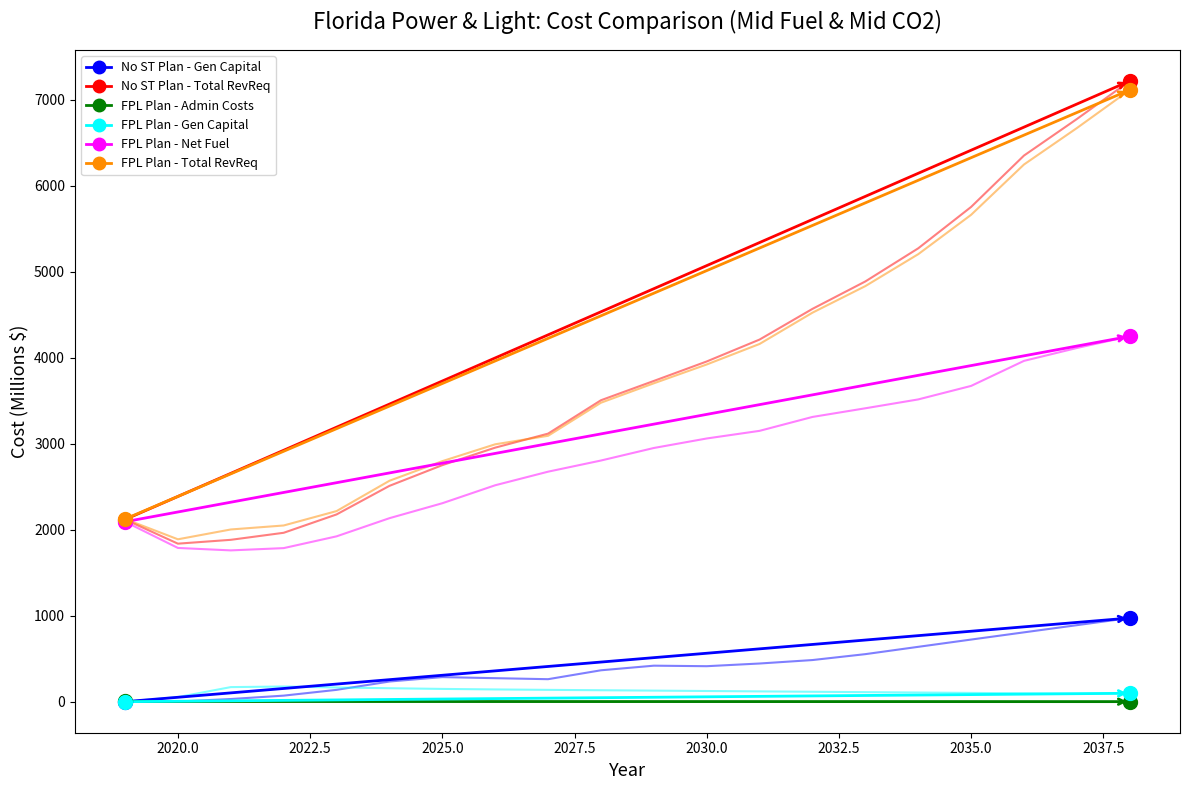

Which series has the largest range (max minus min)?

No ST Plan - Total RevReq